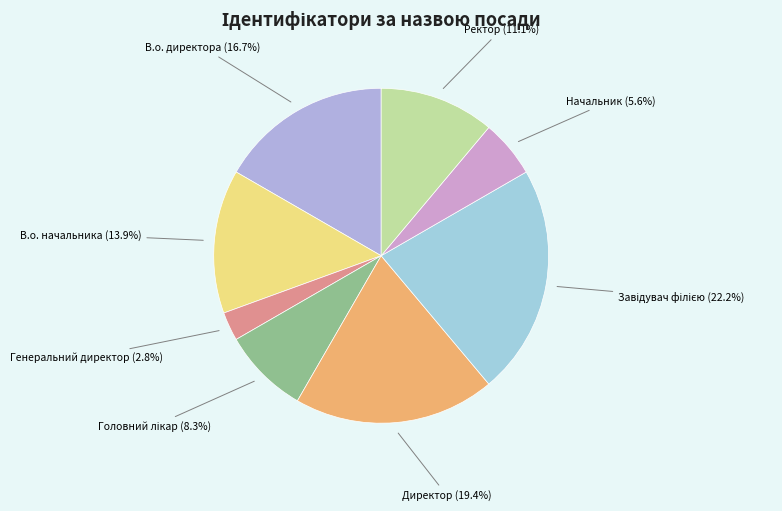

Does Ректор account for over 50% of the chart?

No